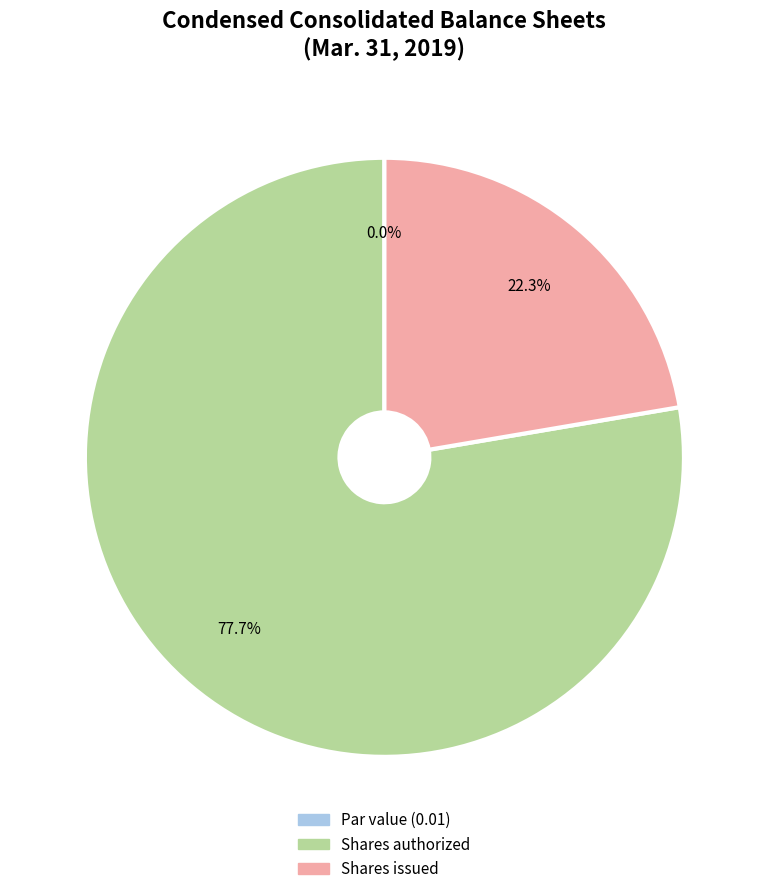

What is the total percentage of Ordinary shares, par value and Ordinary shares, shares authorized?

77.7%